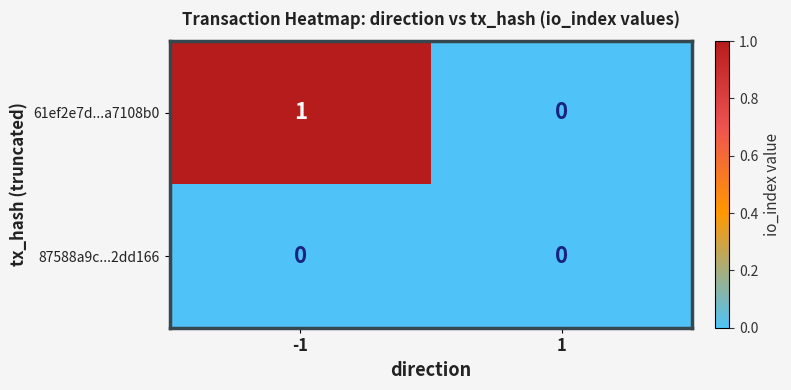

Reading left to right, extract all data points from this chart.

61ef2e7d...a7108b0: 1	0
87588a9c...2dd166: 0	0